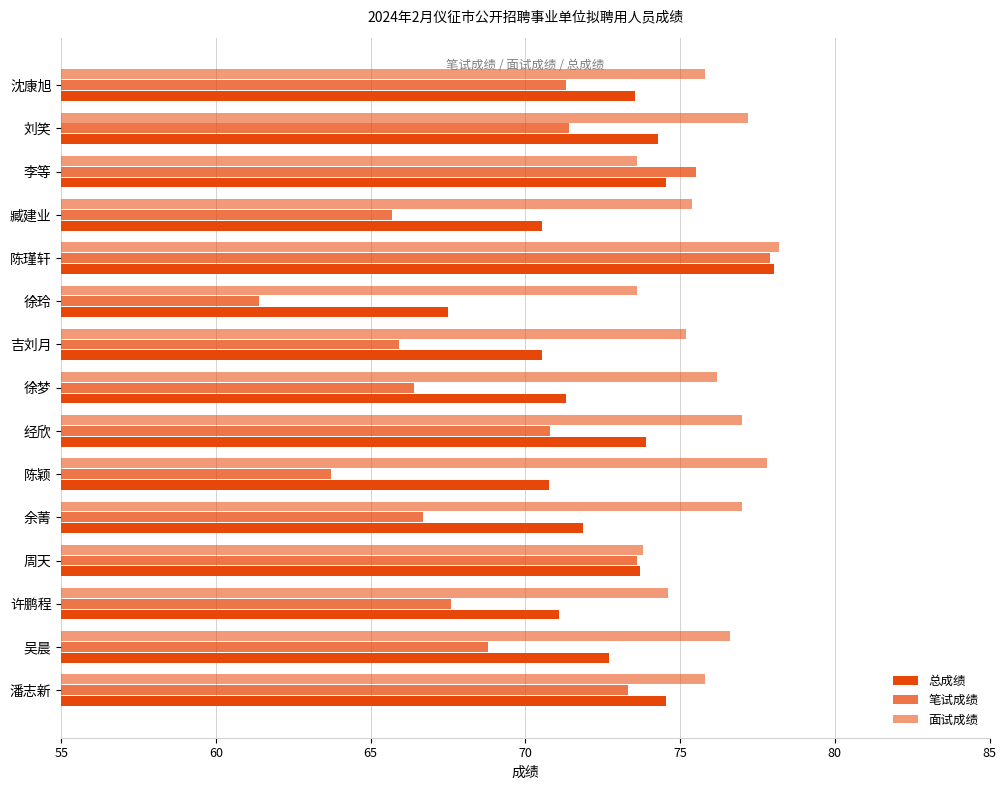

How many categories are shown in the chart?

15